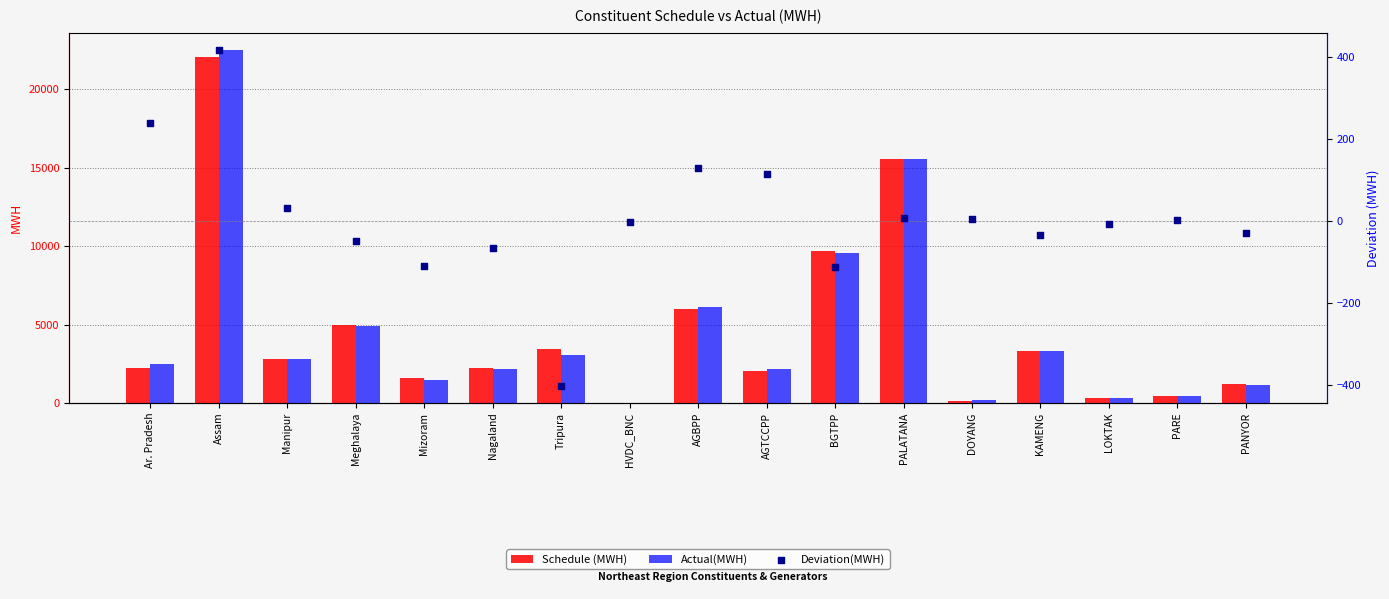

Which series has the widest spread of Y values?

Actual(MWH)